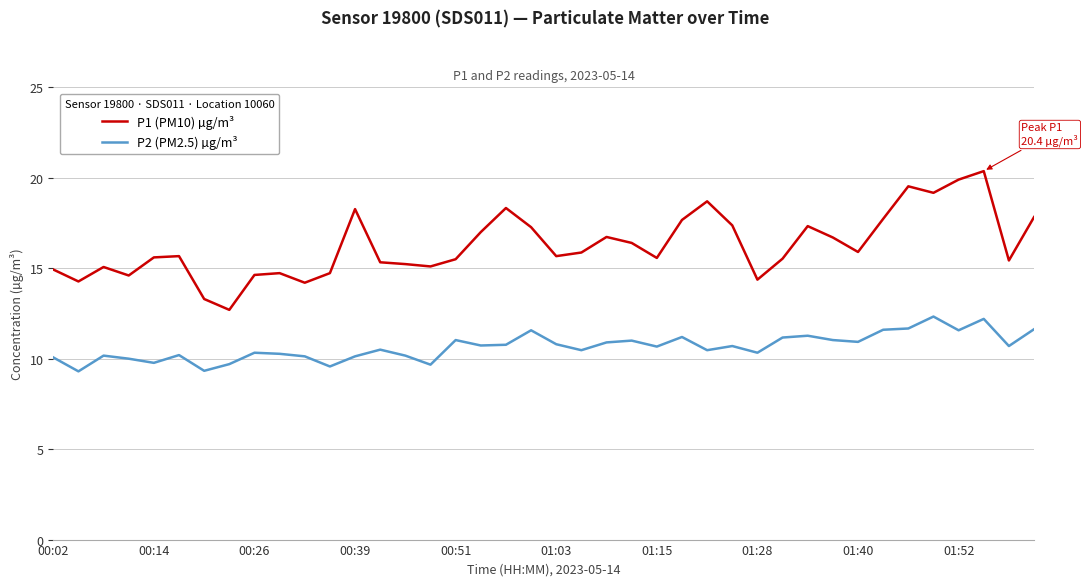

In P2 (PM2.5) µg/m³, how many points are lower than both neighbors (excluding endpoints)?

13